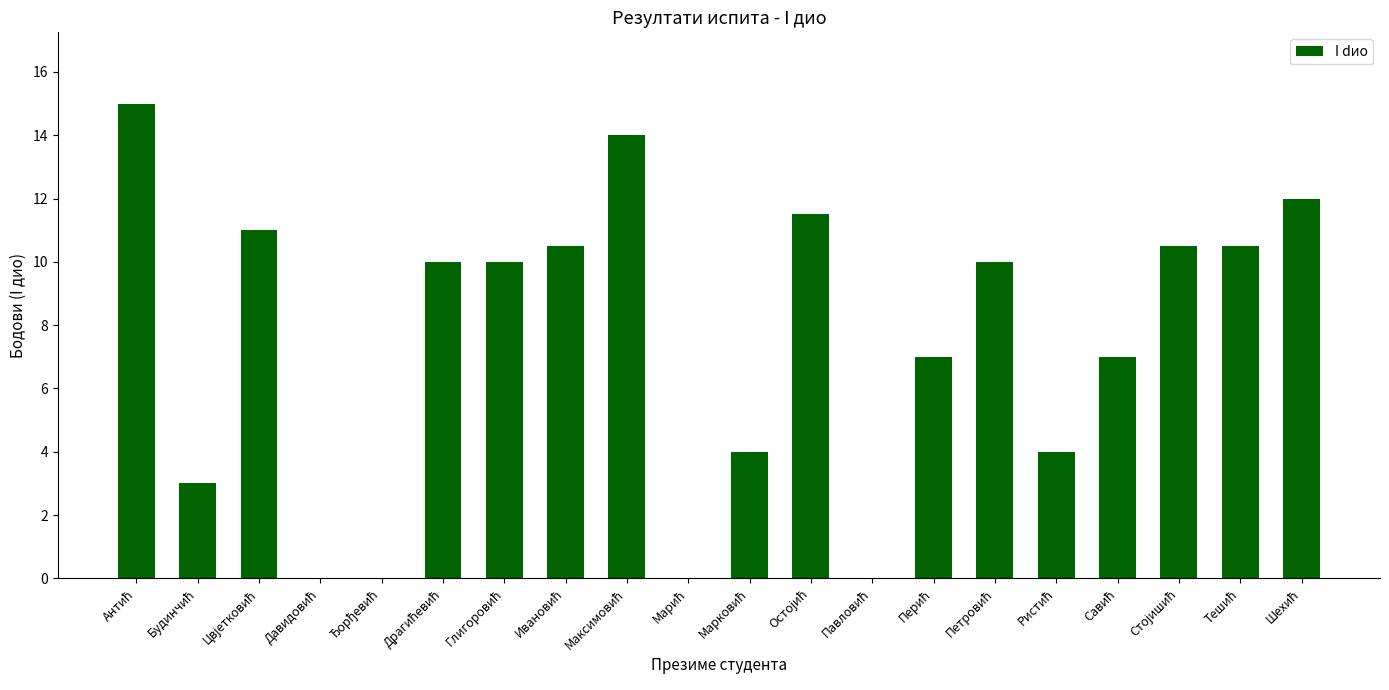

What is the greatest value displayed?

15.0